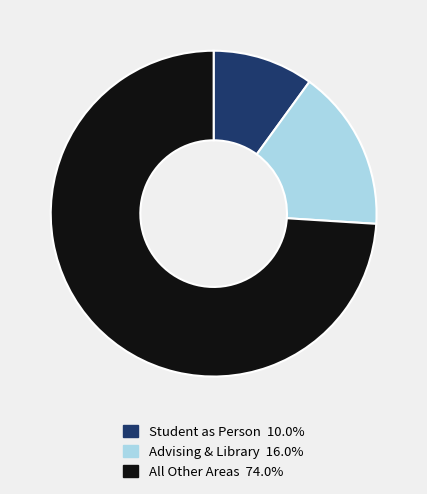

Does any single category account for the majority?

Yes